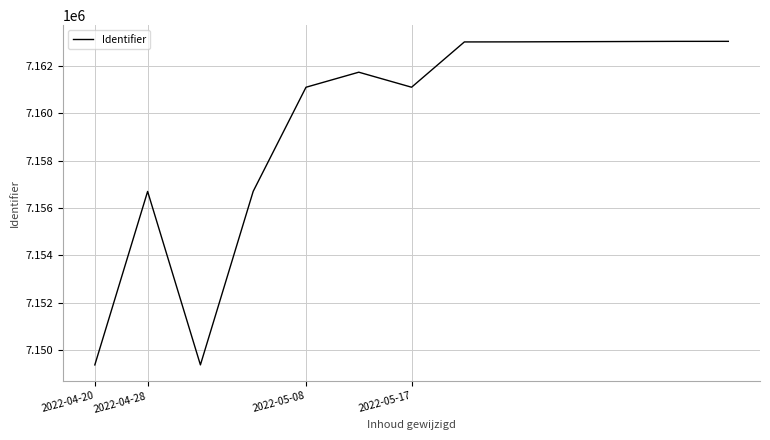

What is the greatest value displayed?

7163037